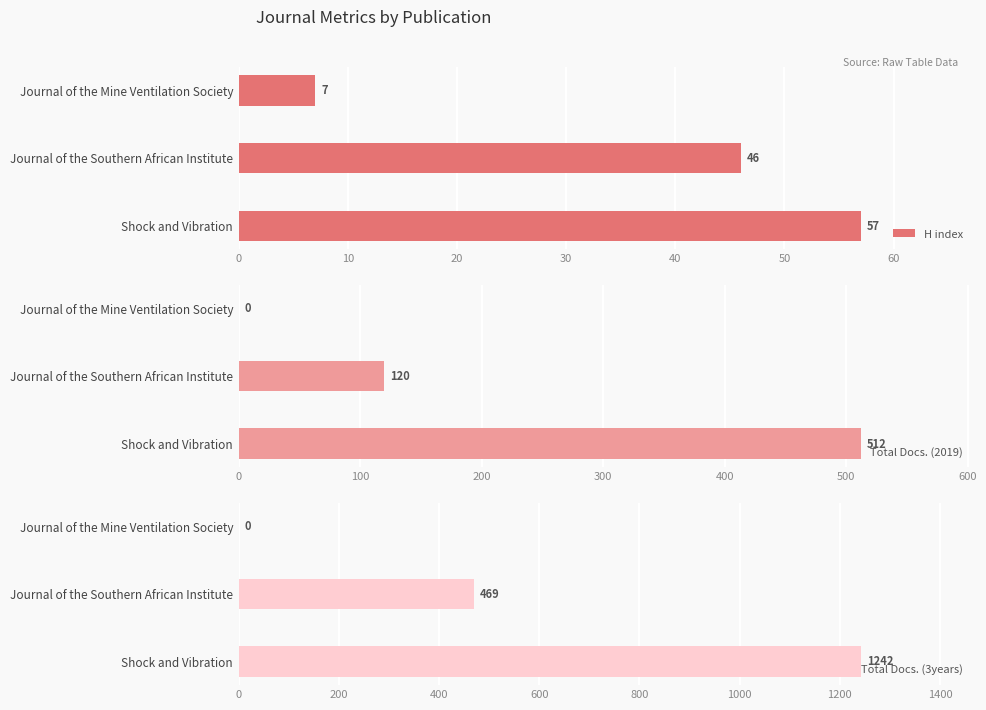

What is the sum of all H index values?

110